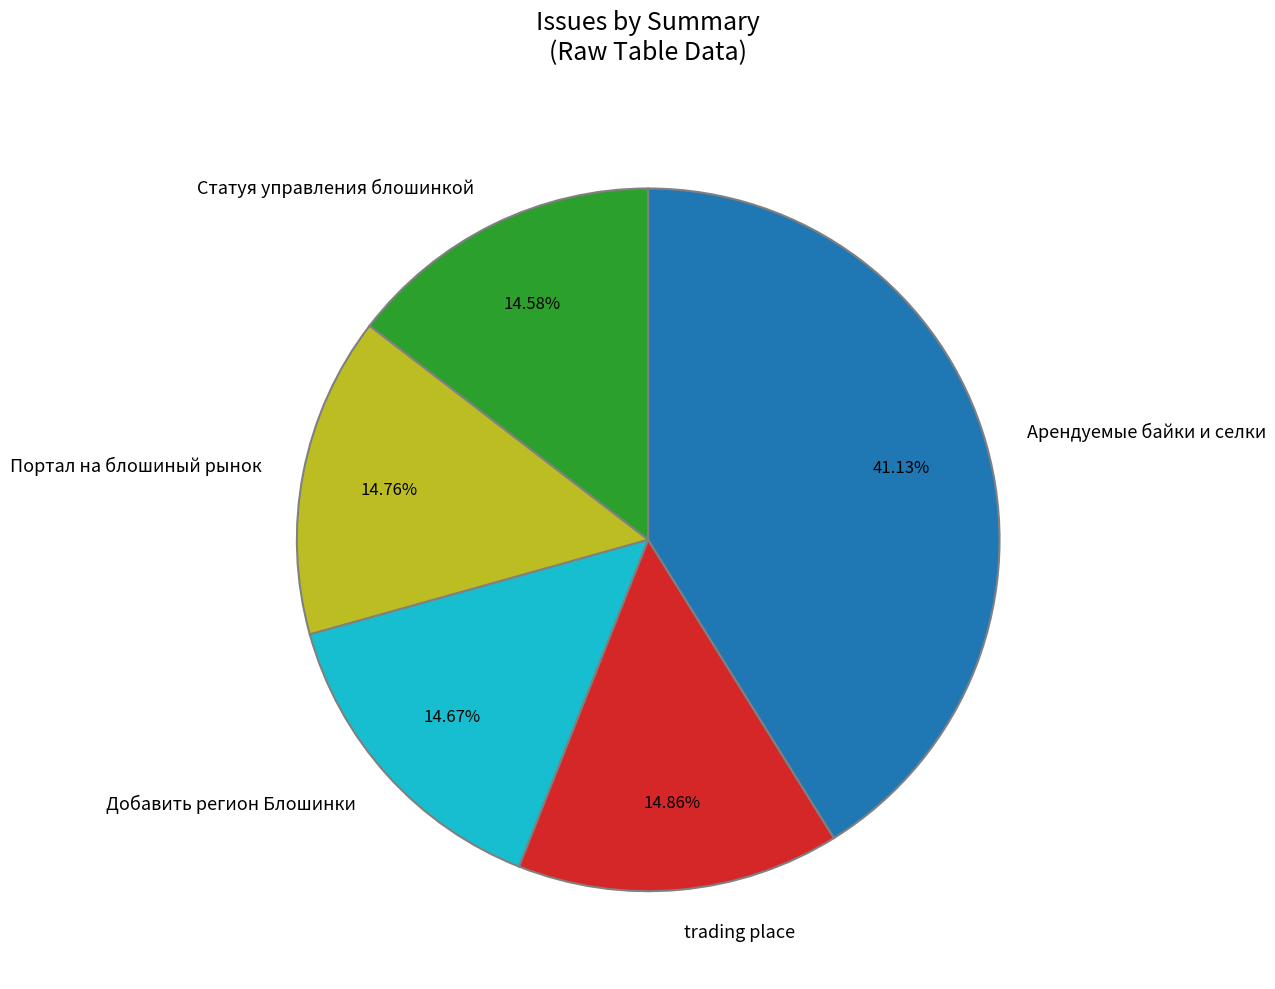

True or false: Портал на блошиный рынок accounts for 22% of the total.

False